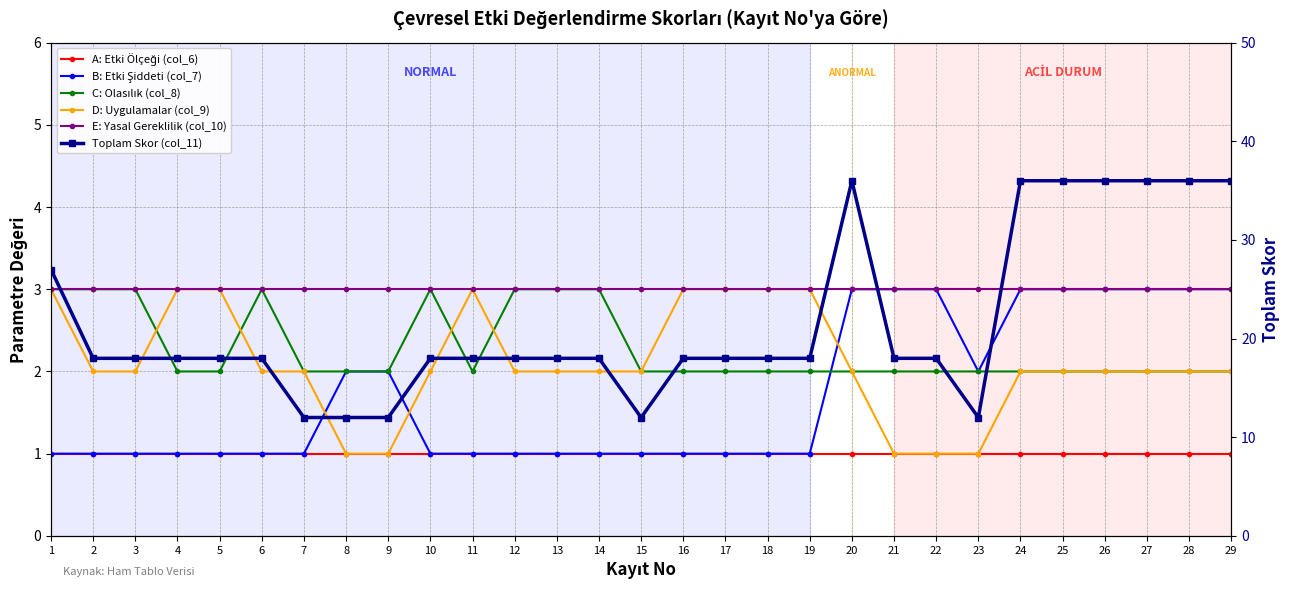

Reading left to right, transcribe all the data shown in this chart.

A: Etki Ölçeği (col_6): 1	1	1	1	1	1	1	1	1	1	1	1	1	1	1	1	1	1	1	1	1	1	1	1	1	1	1	1	1
B: Etki Şiddeti (col_7): 1	1	1	1	1	1	1	2	2	1	1	1	1	1	1	1	1	1	1	3	3	3	2	3	3	3	3	3	3
C: Olasılık (col_8): 3	3	3	2	2	3	2	2	2	3	2	3	3	3	2	2	2	2	2	2	2	2	2	2	2	2	2	2	2
D: Uygulamalar (col_9): 3	2	2	3	3	2	2	1	1	2	3	2	2	2	2	3	3	3	3	2	1	1	1	2	2	2	2	2	2
E: Yasal Gereklilik (col_10): 3	3	3	3	3	3	3	3	3	3	3	3	3	3	3	3	3	3	3	3	3	3	3	3	3	3	3	3	3
Toplam Skor (col_11): 27	18	18	18	18	18	12	12	12	18	18	18	18	18	12	18	18	18	18	36	18	18	12	36	36	36	36	36	36